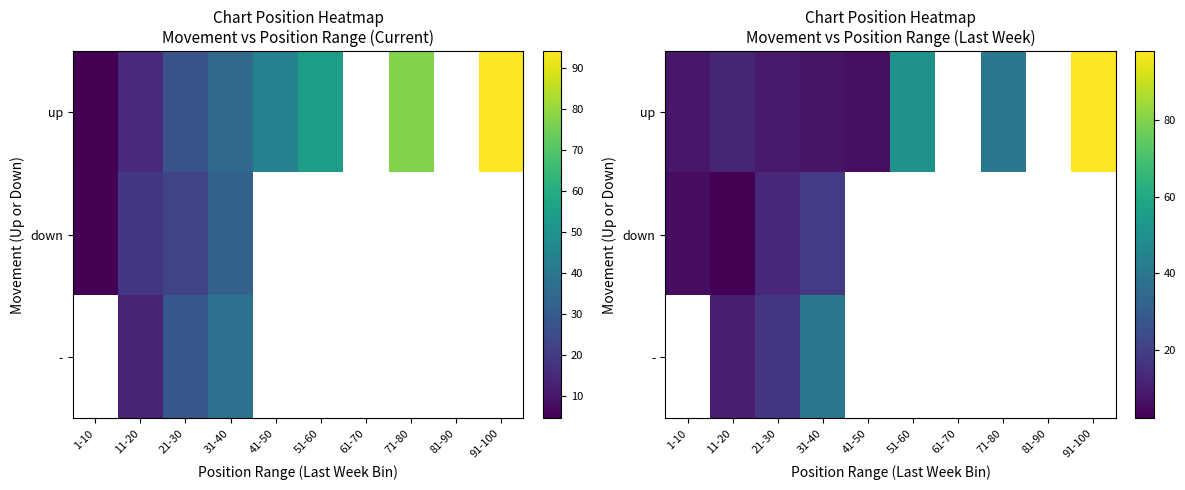

What value does the down series have at 11-20?

2.0